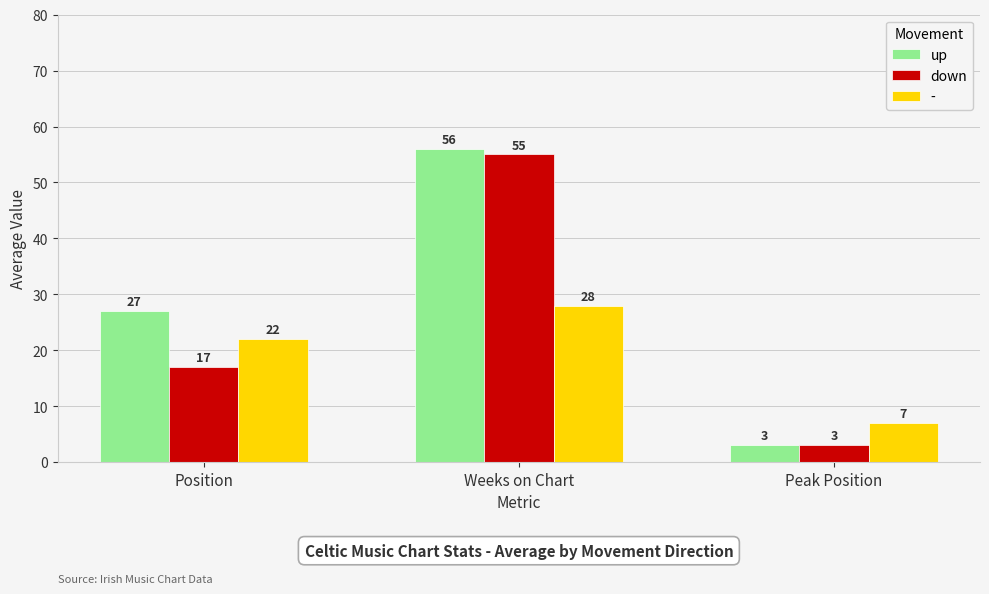

What is the difference between the up values at Weeks on Chart and Peak Position?

53